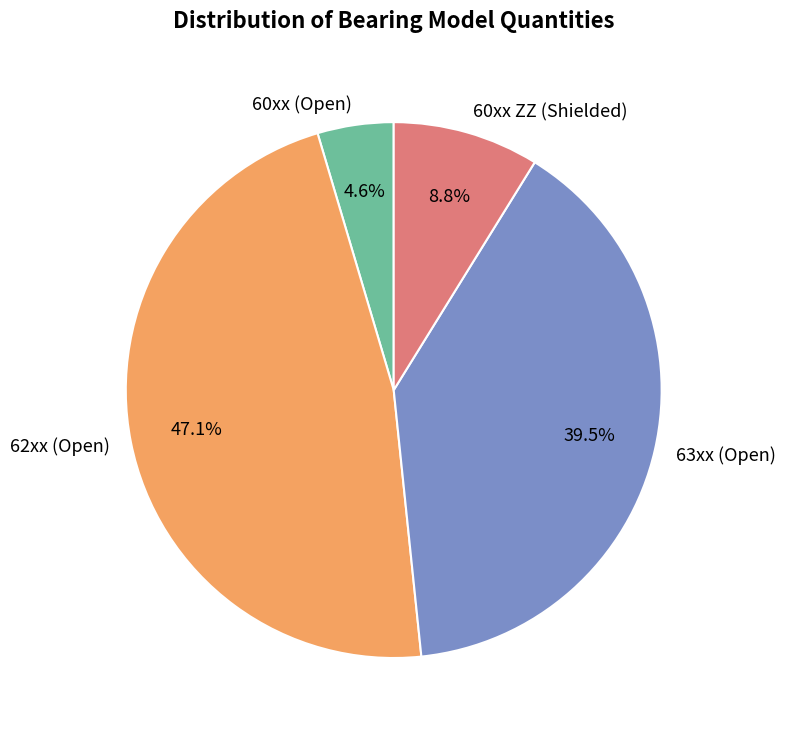

Is there a majority slice in this chart?

No